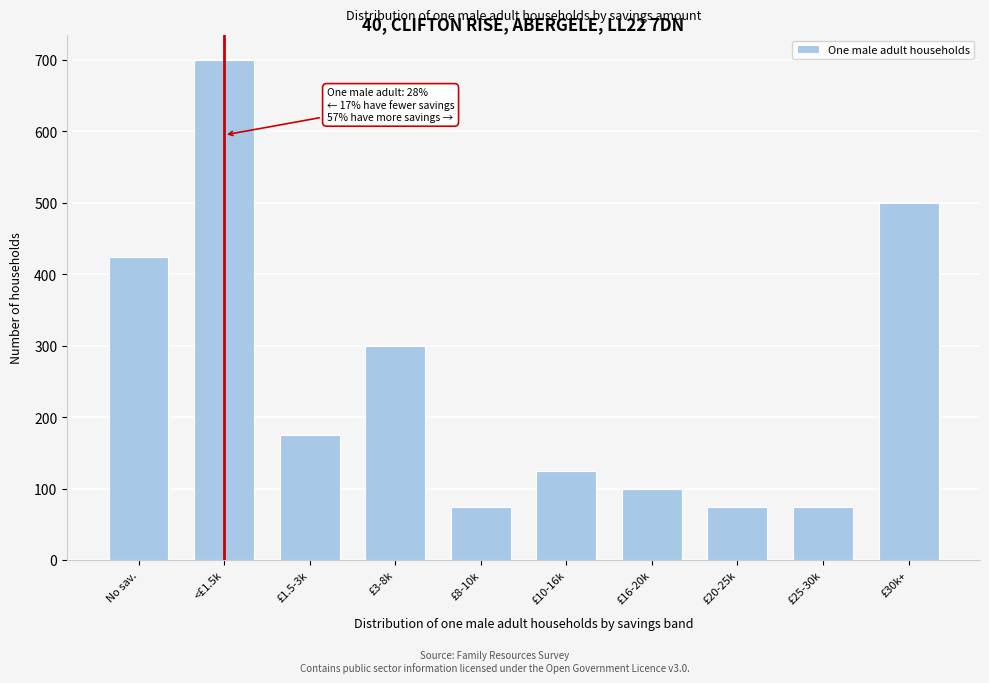

Reading right to left, transcribe all the data shown in this chart.

£30k+=500	£25-30k=75	£20-25k=75	£16-20k=100	£10-16k=125	£8-10k=75	£3-8k=300	£1.5-3k=175	<£1.5k=700	No sav.=425